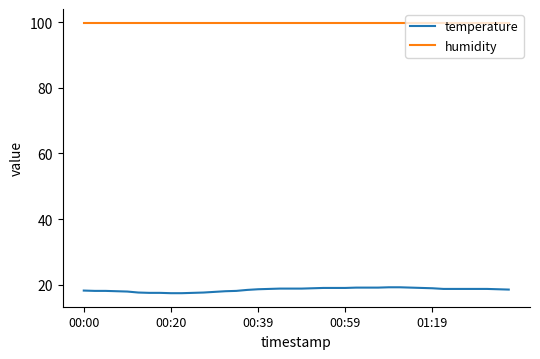

What is the maximum value for humidity?

99.9